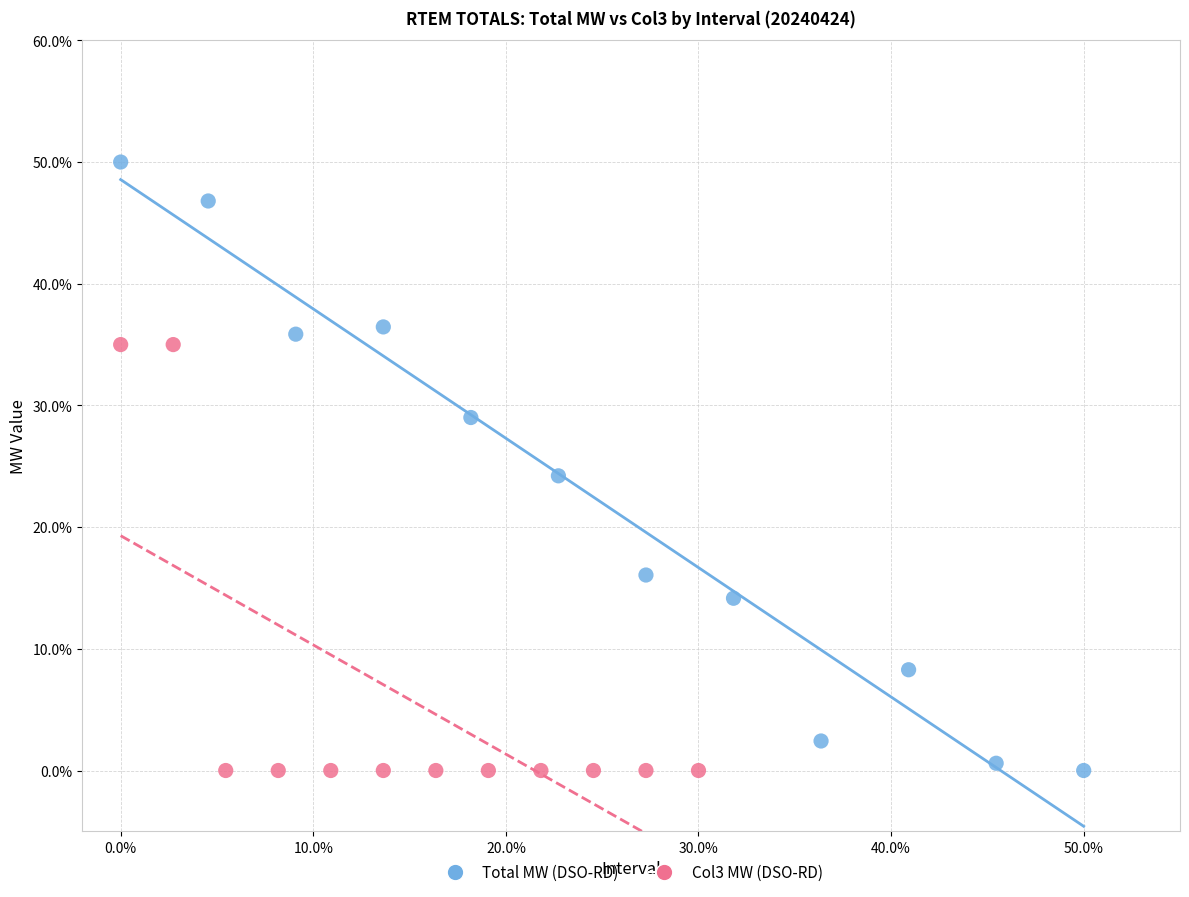

Which series reaches the maximum Y coordinate?

Total MW (DSO-RD)